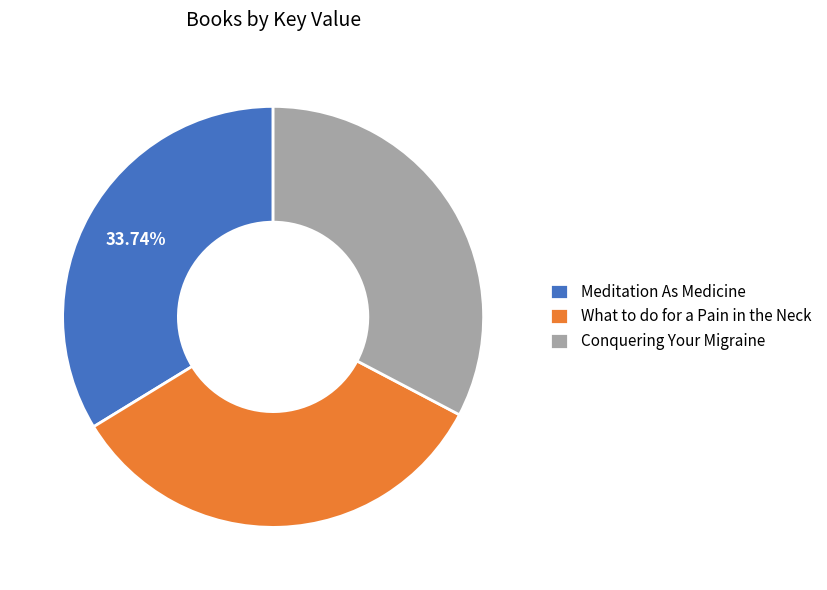

Approximately how many times larger is the value at What to do for a Pain in the Neck compared to Meditation As Medicine?

1.0